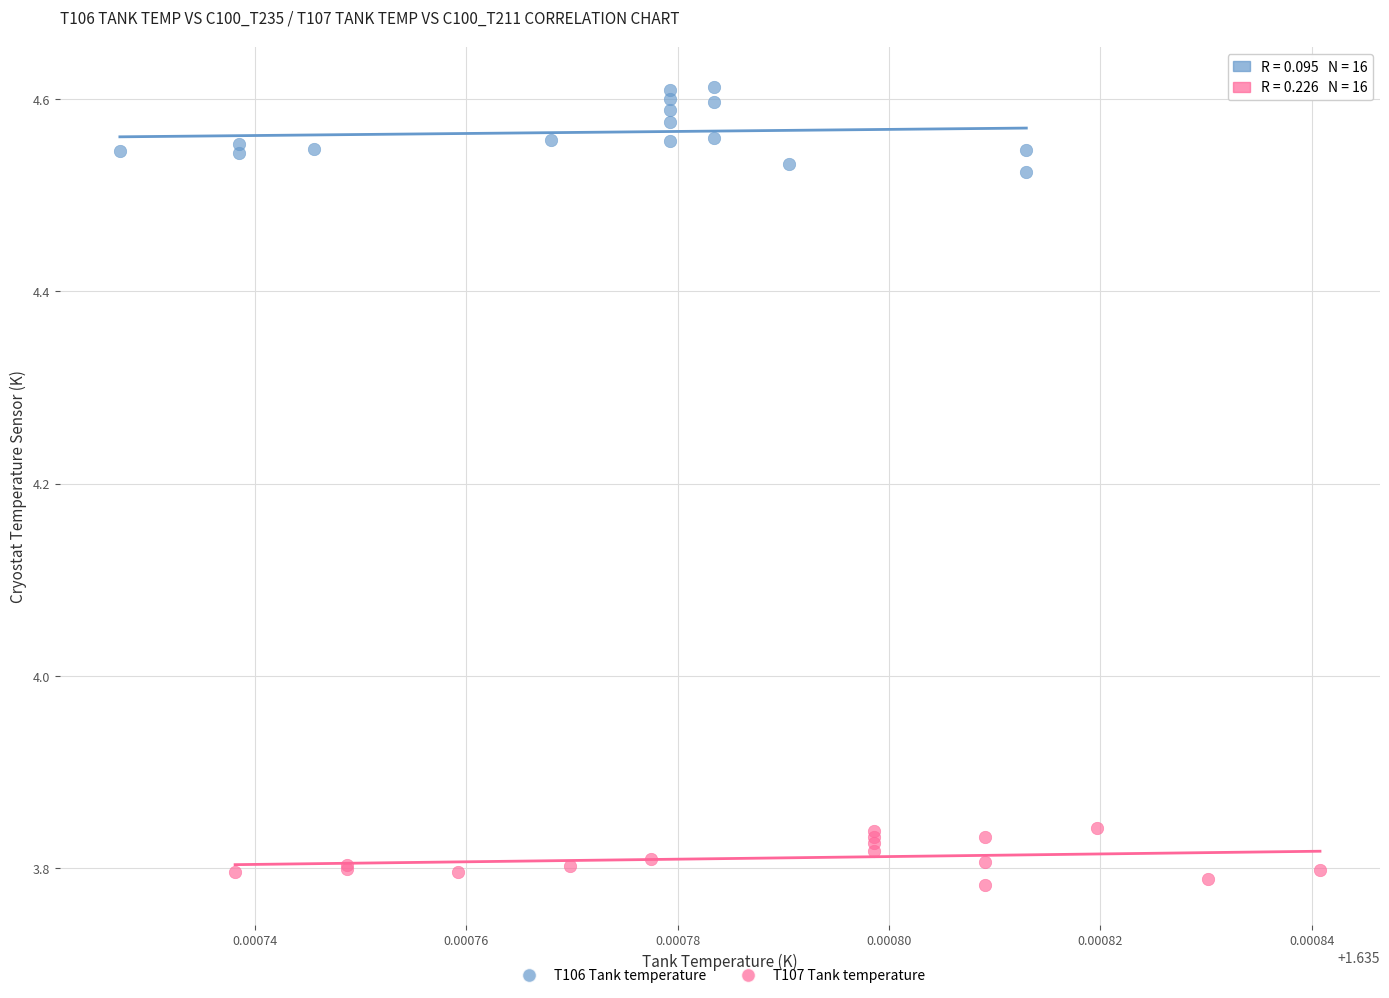

Which series contains the highest Y value?

T106 Tank temperature